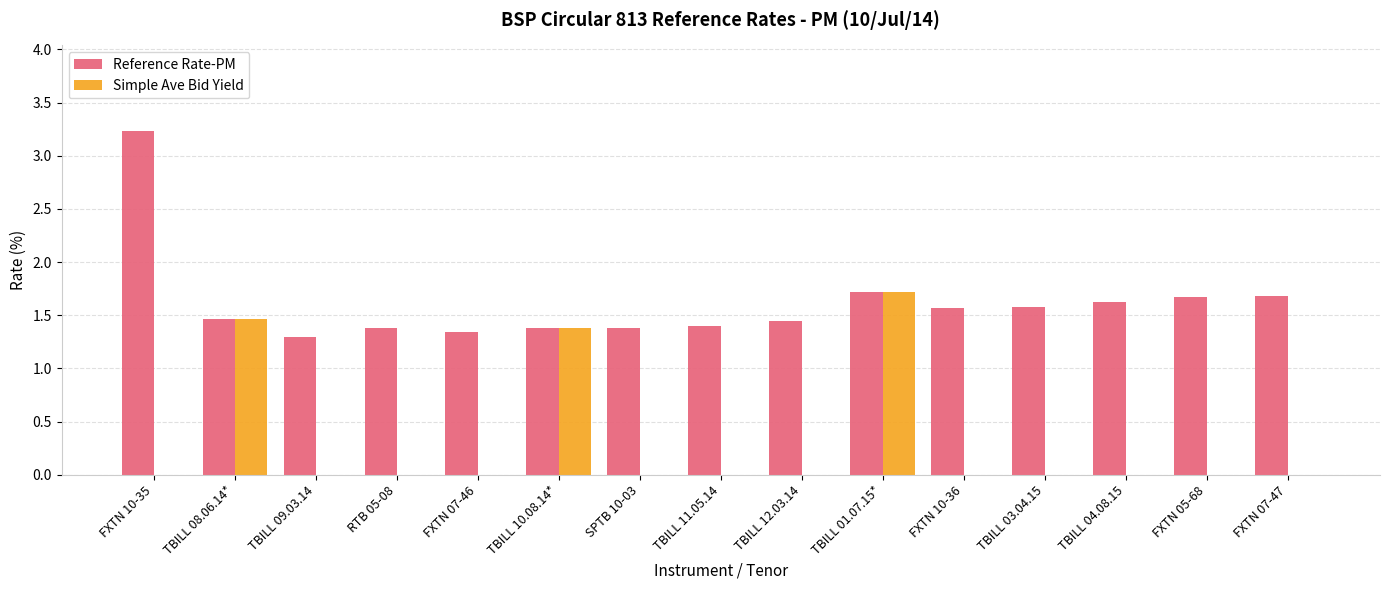

True or false: Reference Rate-PM has a value of 1.5 at TBILL 08.06.14*.

True